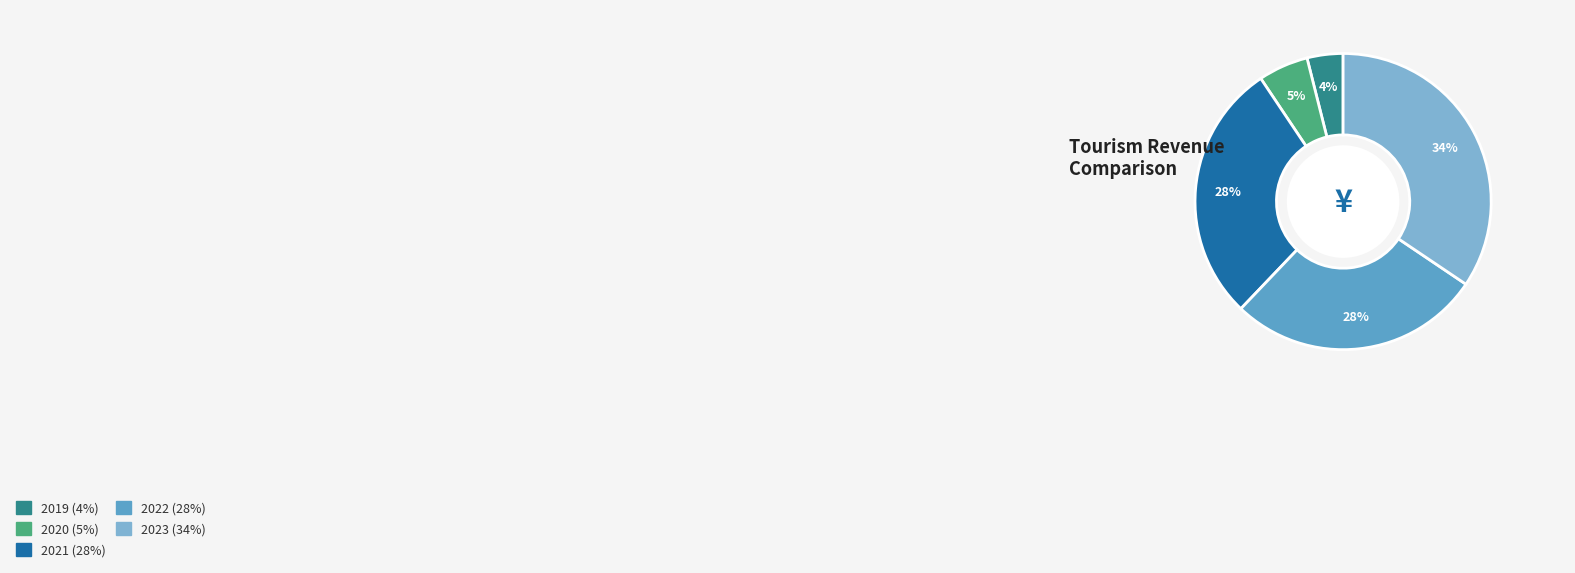

Which slice is the largest?

2023